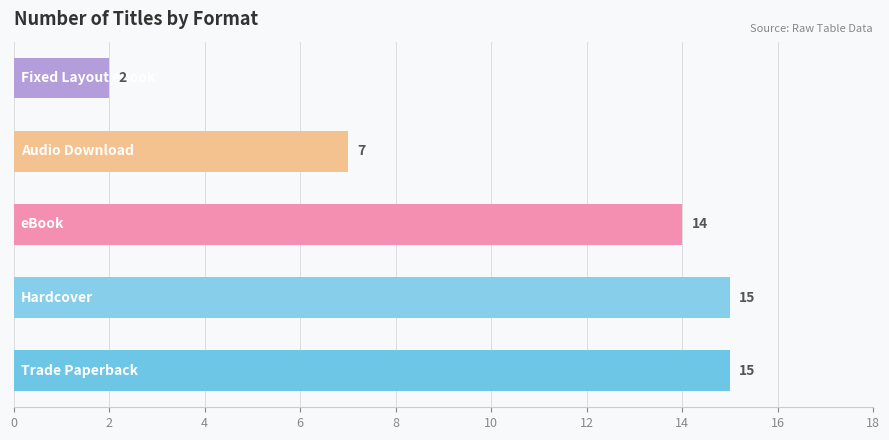

What is the maximum value shown in the chart?

15